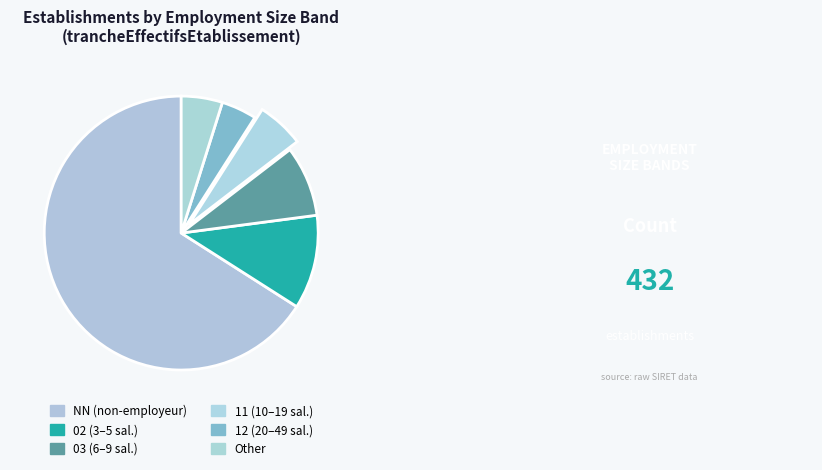

How many slices are in this pie chart?

6